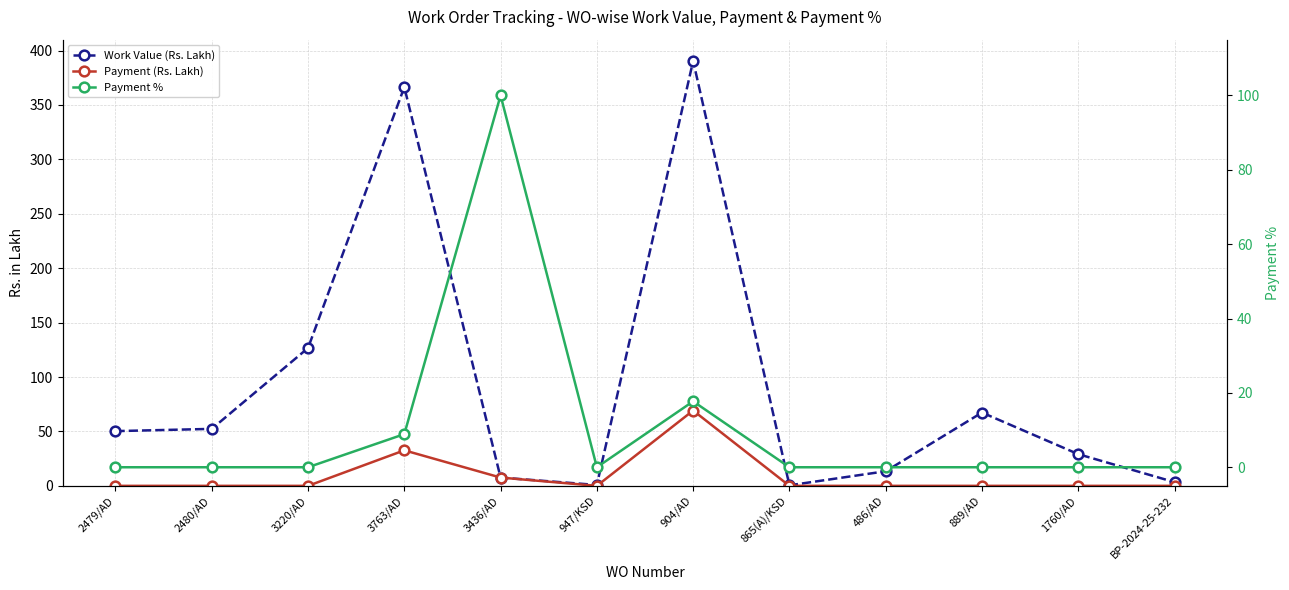

Between 2480/AD and 947/KSD, which series saw the biggest shift?

Work Value (Rs. Lakh)